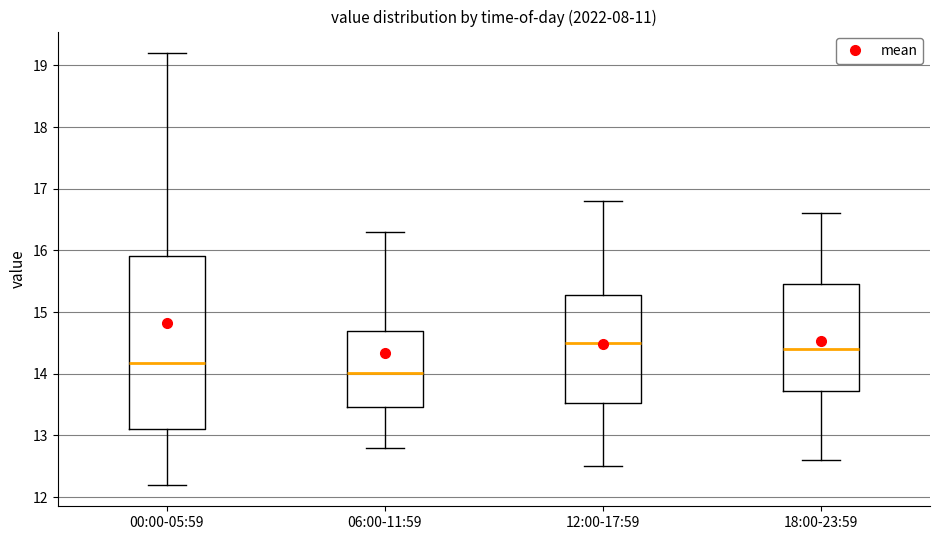

Which box is the tallest, from its lower edge to its upper edge?

00:00-05:59